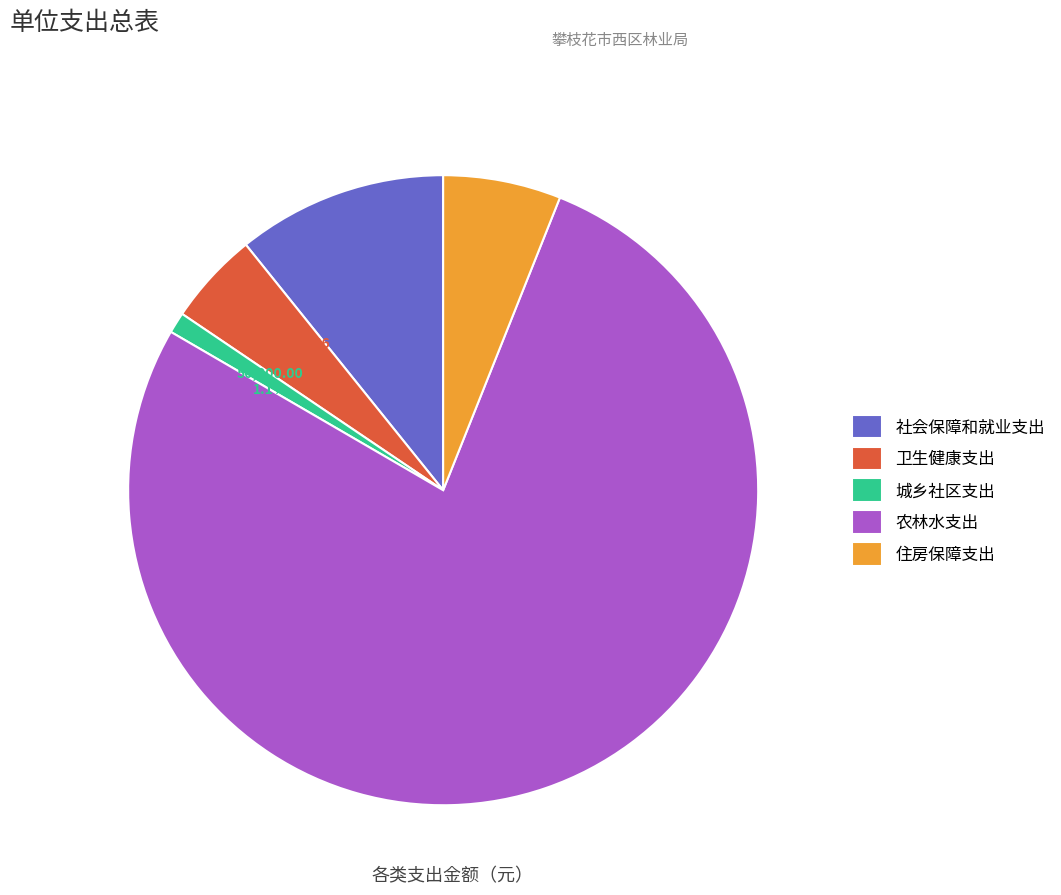

Which has a higher value, 住房保障支出 or 城乡社区支出?

住房保障支出